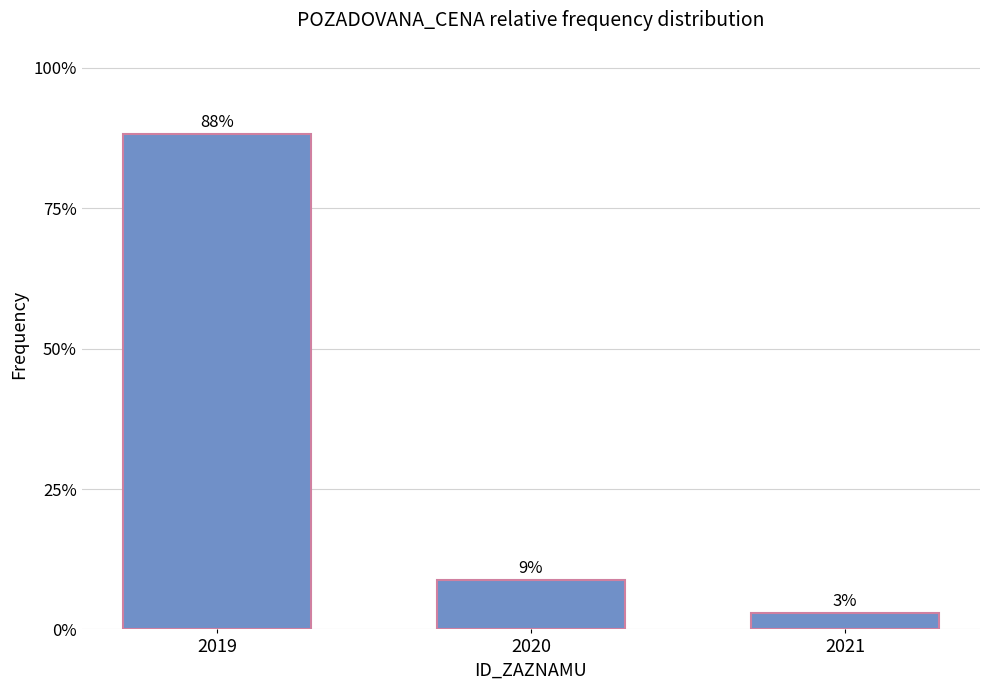

What is the sum of the values at 2020 and 2019?

1.0